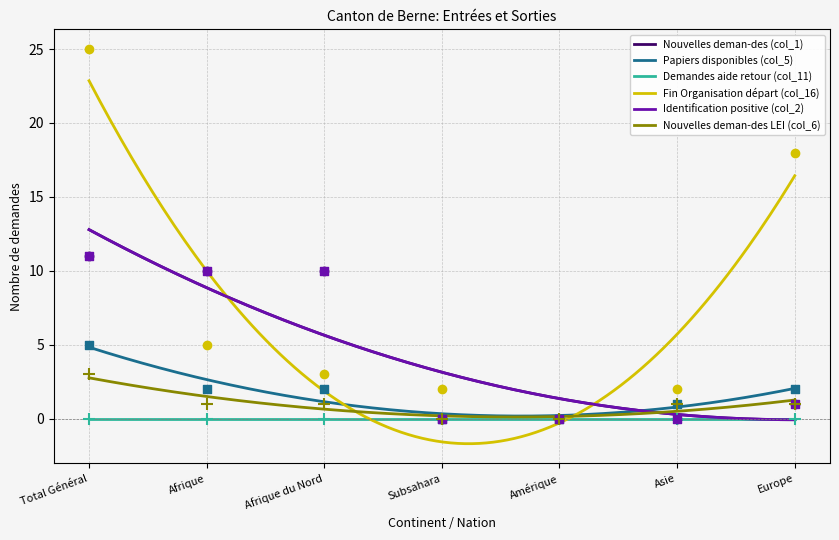

Is the value of Nouvelles deman-des (col_1) at Subsahara greater than the value of Papiers disponibles (col_5) at Total Général?

No